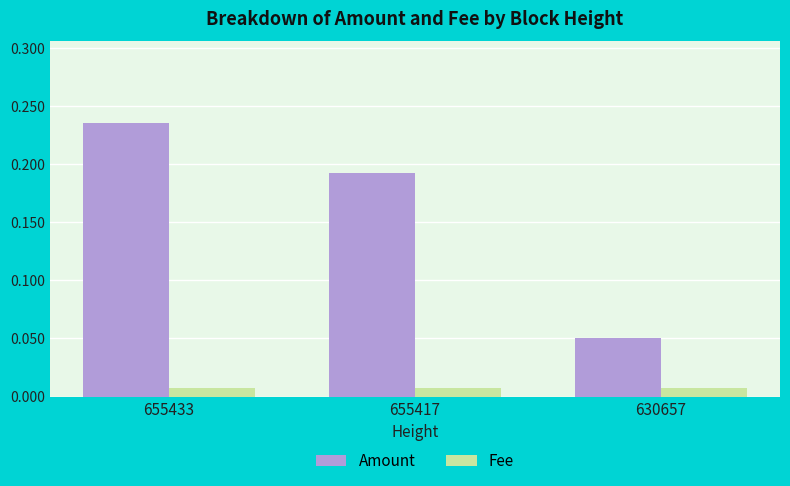

Between 655433 and 655417, which series saw the biggest shift?

Amount